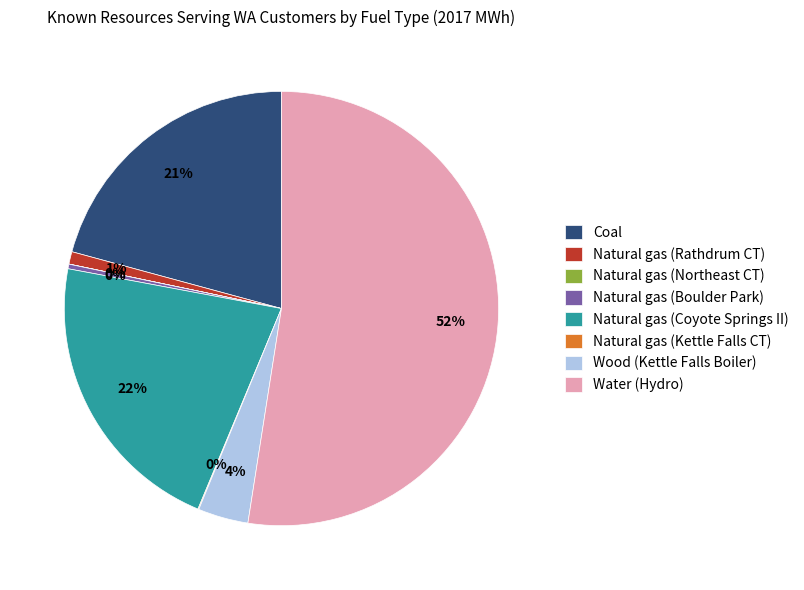

Which category has the biggest portion of the pie?

Water (Hydro)